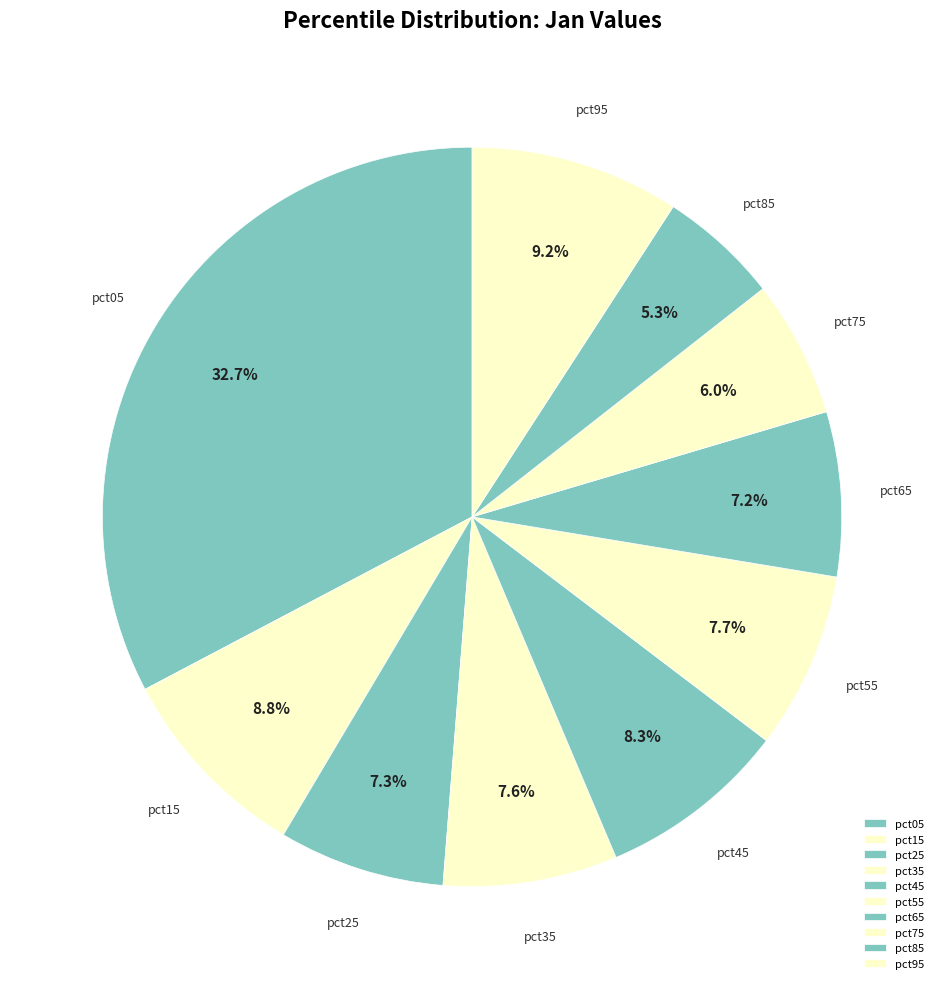

To the nearest percent, what percentage of the pie is pct65?

7%